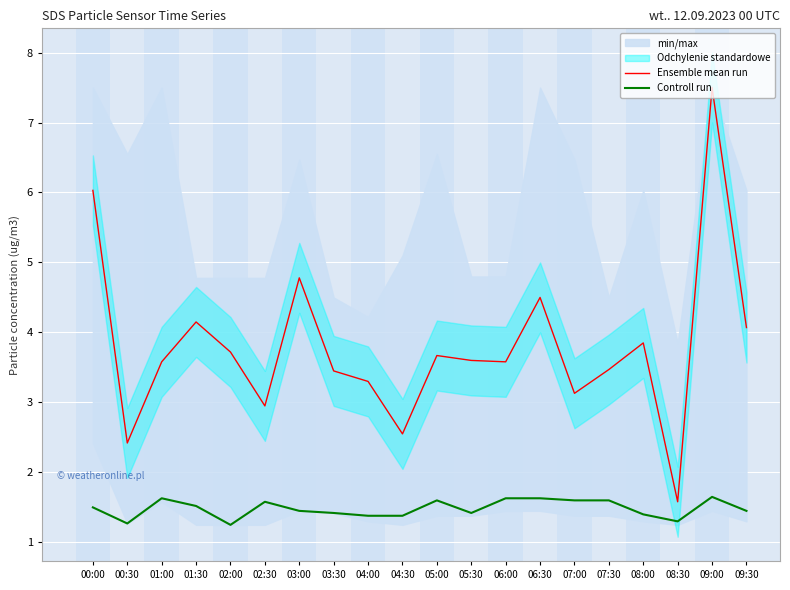

What is the value of the Ensemble mean run point at the 6th from the left?

3.0